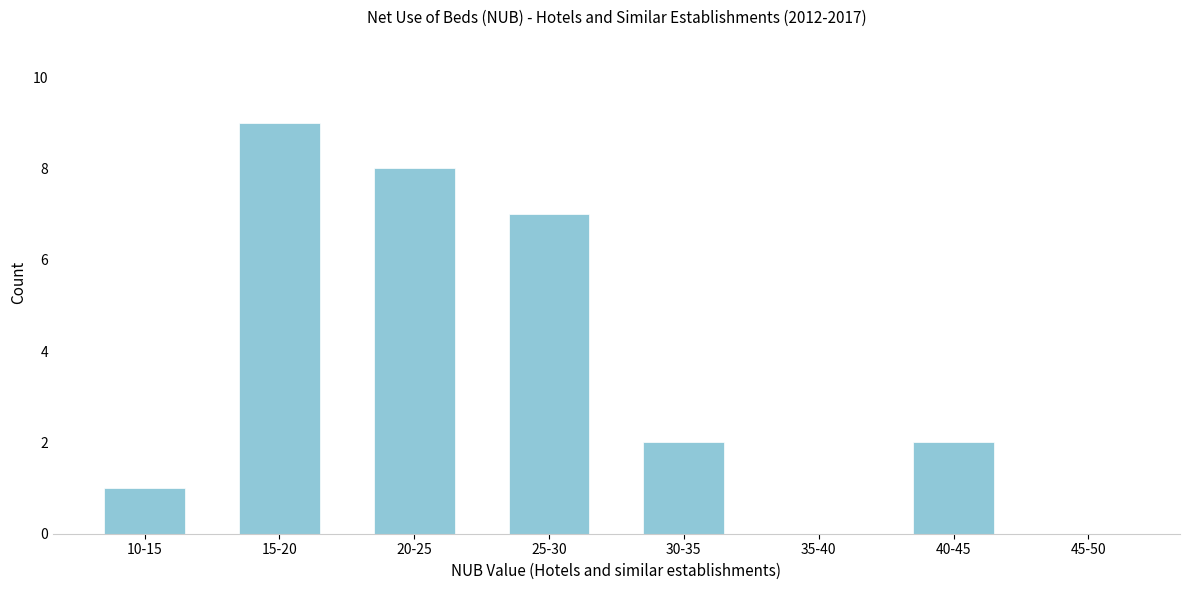

Reading left to right, transcribe all the data shown in this chart.

10-15=1	15-20=9	20-25=8	25-30=7	30-35=2	35-40=0	40-45=2	45-50=0